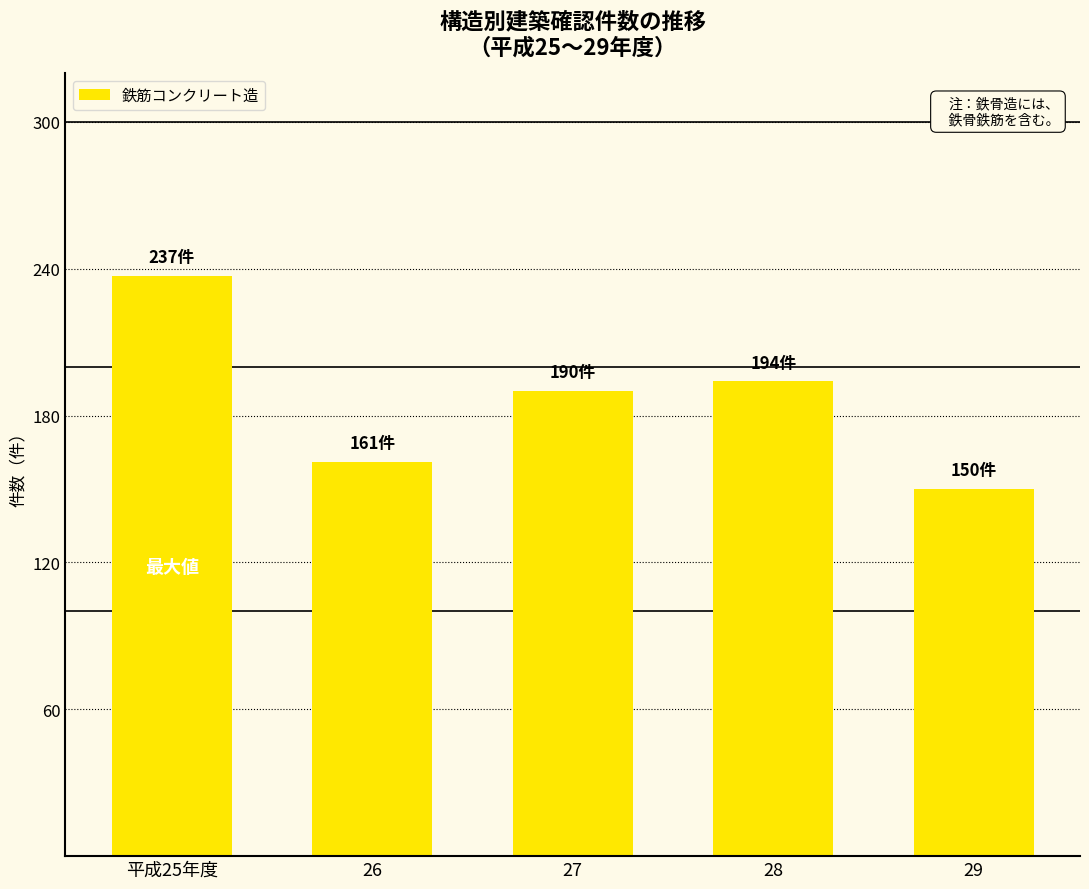

What is the smallest value displayed?

150